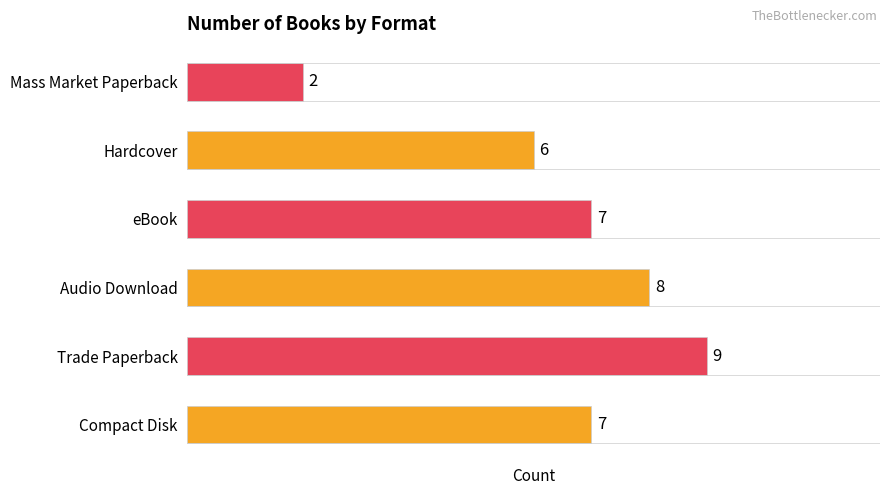

How many values are below 7?

2